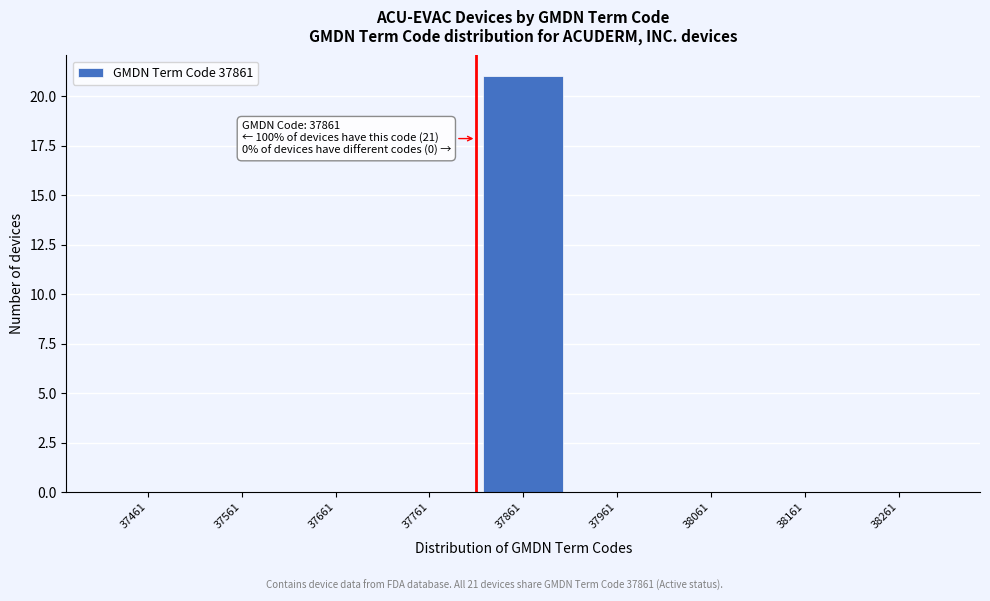

Reading left to right, what are all the values shown in this chart?

37461=0	37561=0	37661=0	37761=0	37861=21	37961=0	38061=0	38161=0	38261=0